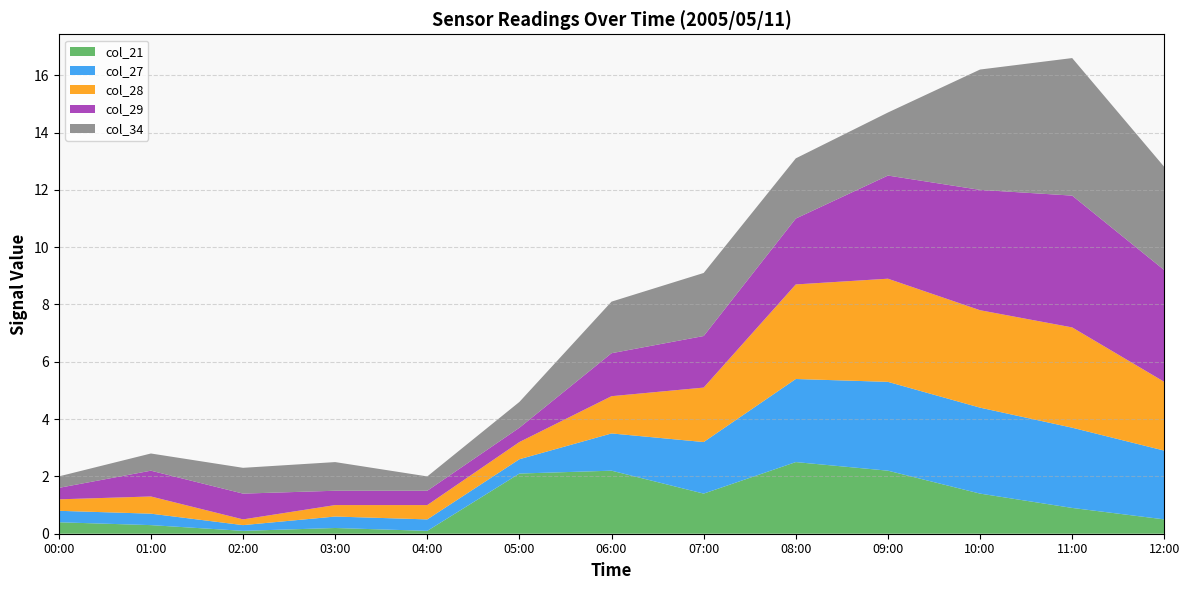

What is the total value across all series at 05:00?

4.6